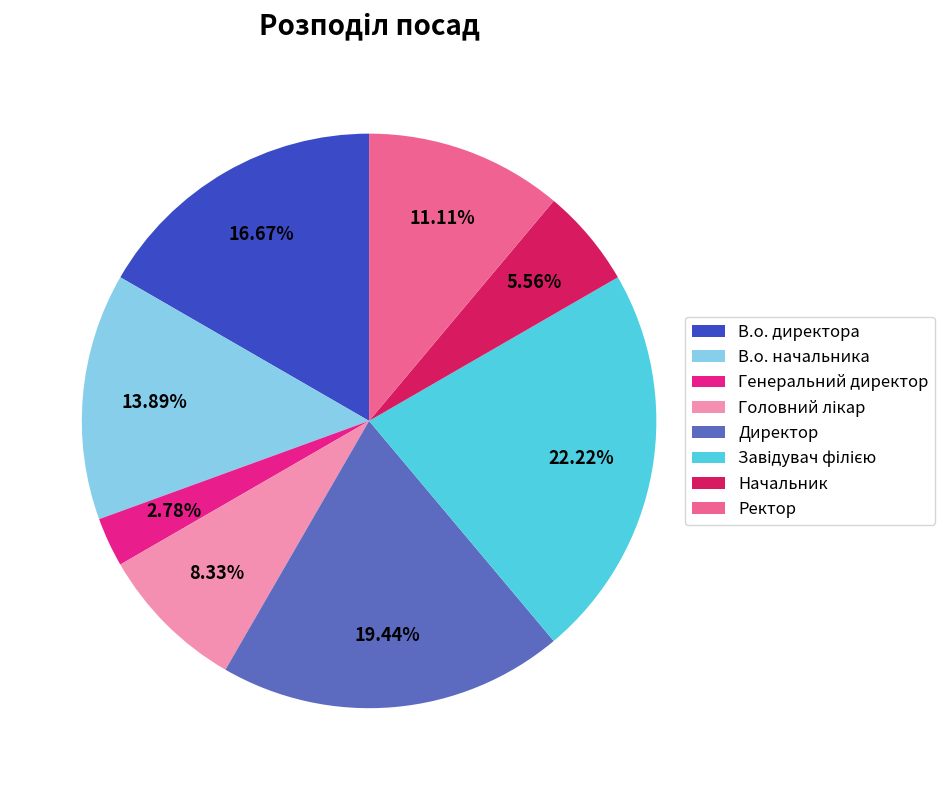

Count the number of slices in the pie.

8